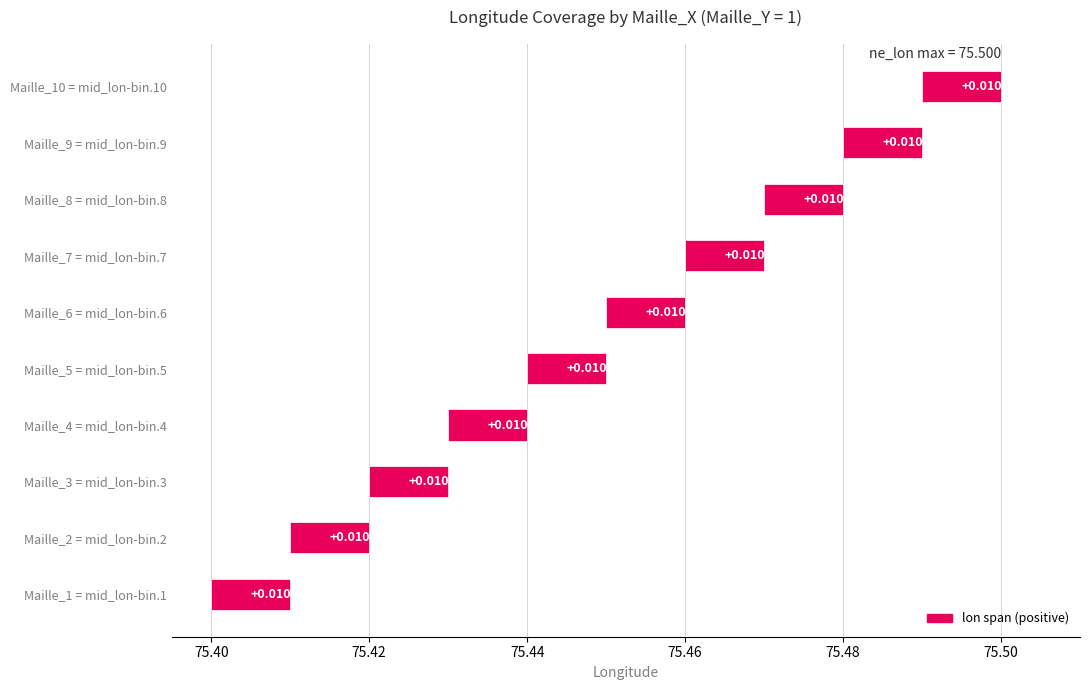

Count the mid_lon values in the range 75 to 76.

10